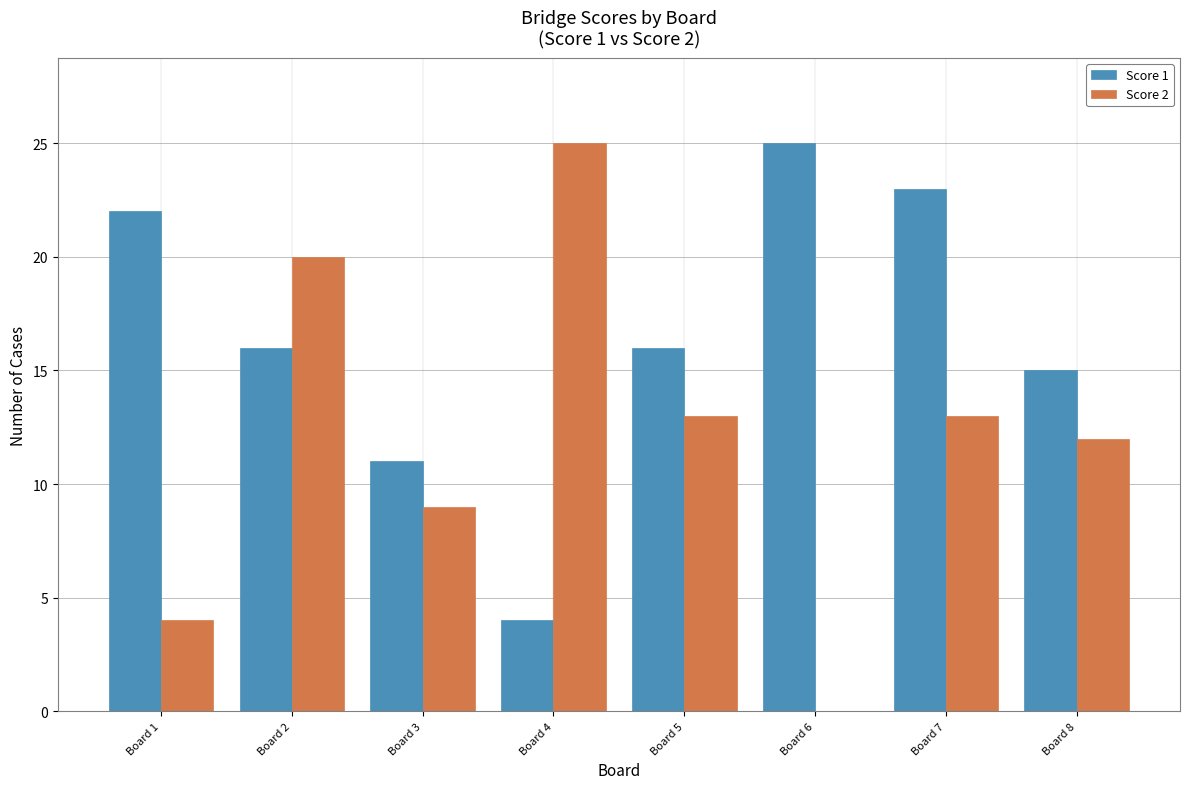

Which series changed the most between Board 1 and Board 8?

Score 2